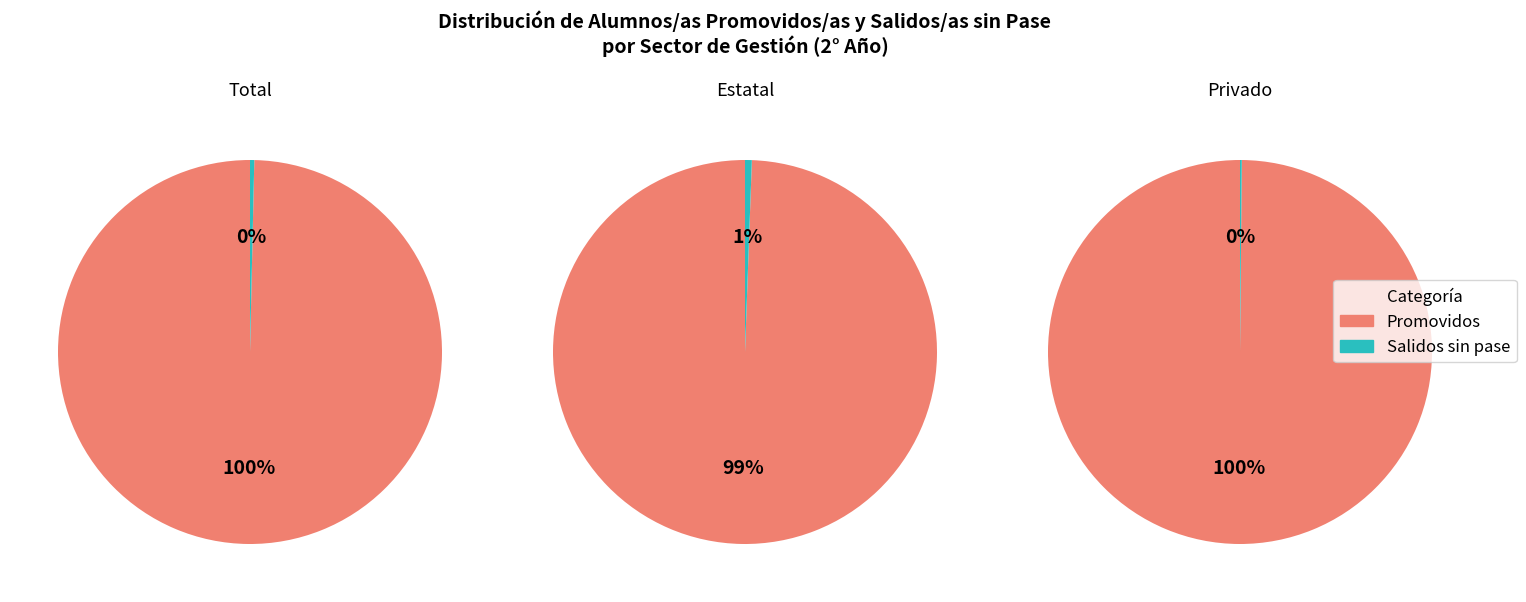

To the nearest percent, what portion does Total represent?

34%